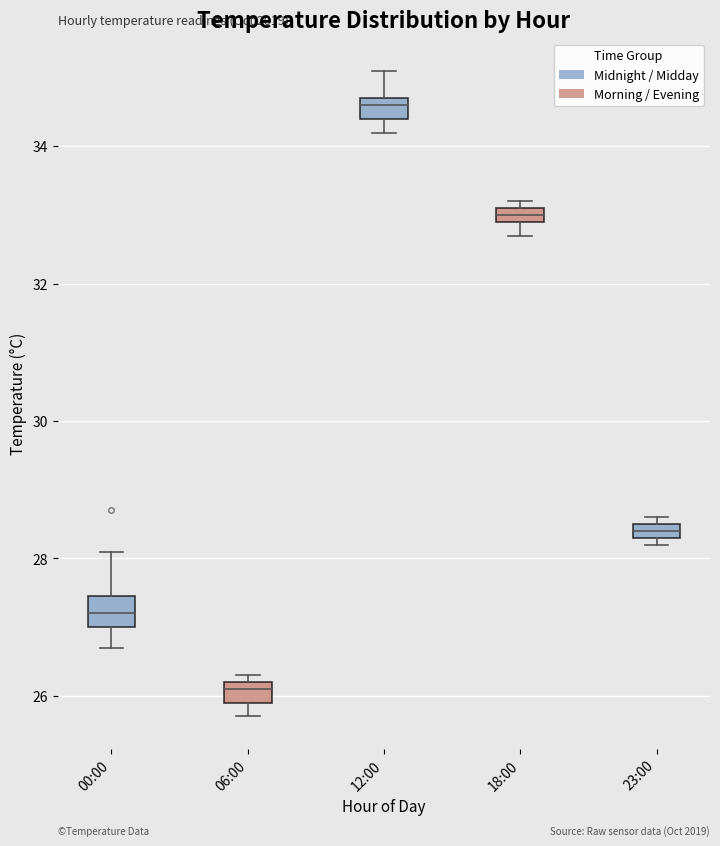

Which box's median line is the highest?

12:00